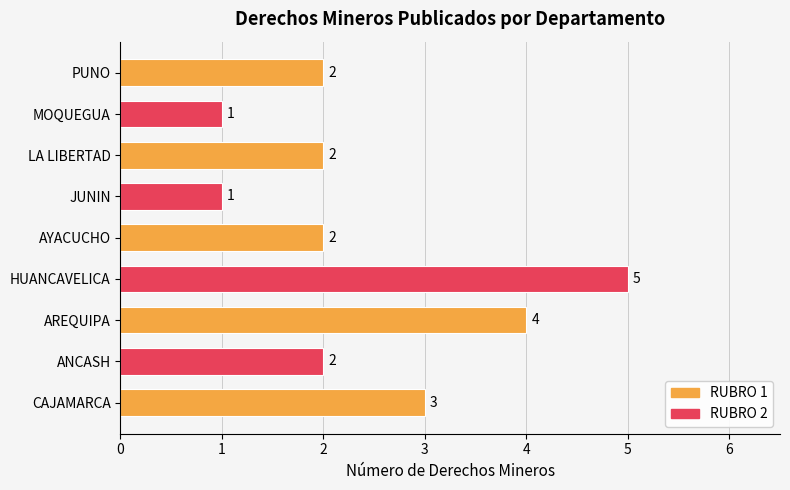

Reading bottom to top, transcribe all the data shown in this chart.

CAJAMARCA=3	ANCASH=2	AREQUIPA=4	HUANCAVELICA=5	AYACUCHO=2	JUNIN=1	LA LIBERTAD=2	MOQUEGUA=1	PUNO=2